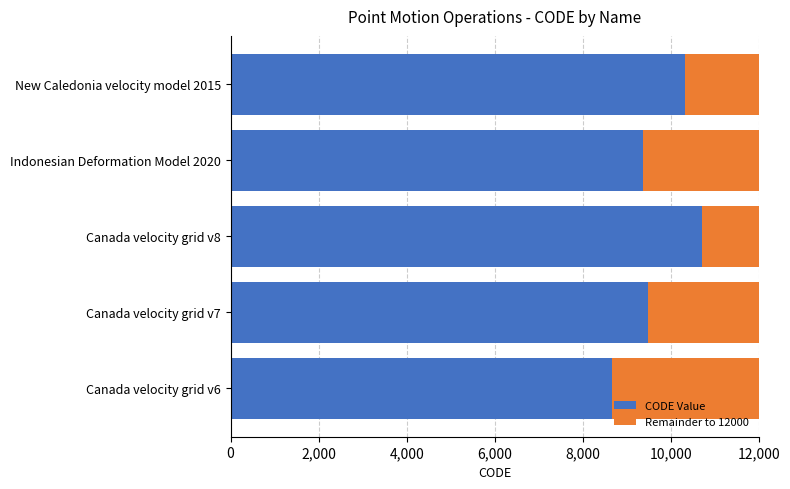

The value of CODE Value at Indonesian Deformation Model 2020 is 3463. True or false?

False